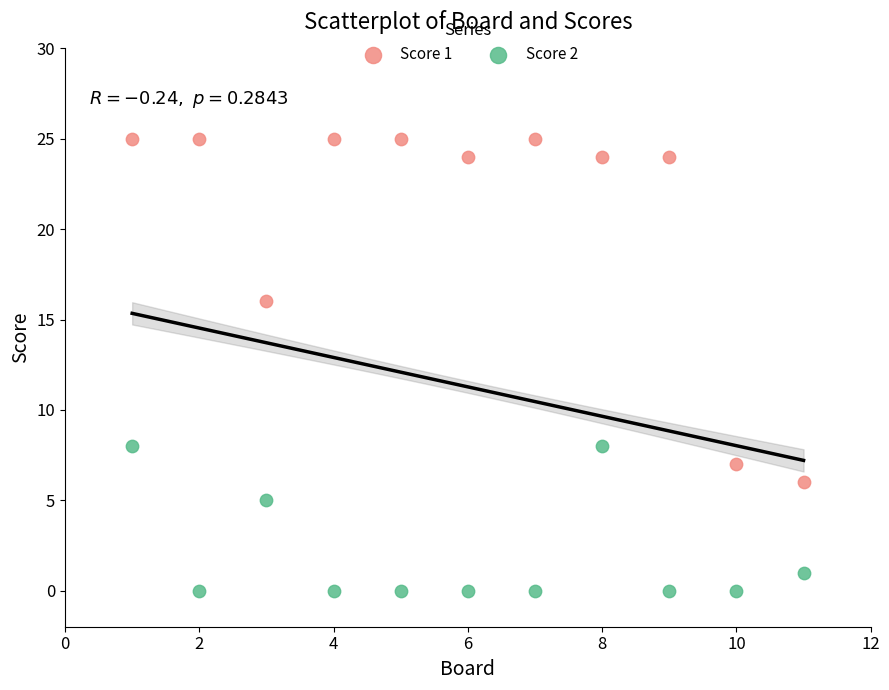

Which series has the largest Y range (max minus min)?

Score 1